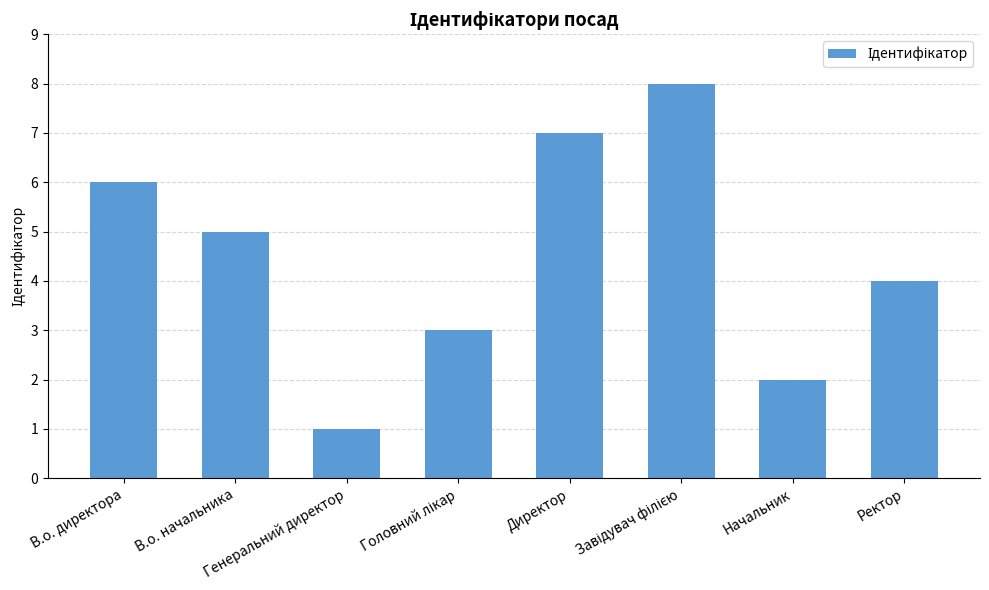

Count the number of categories in the chart.

8